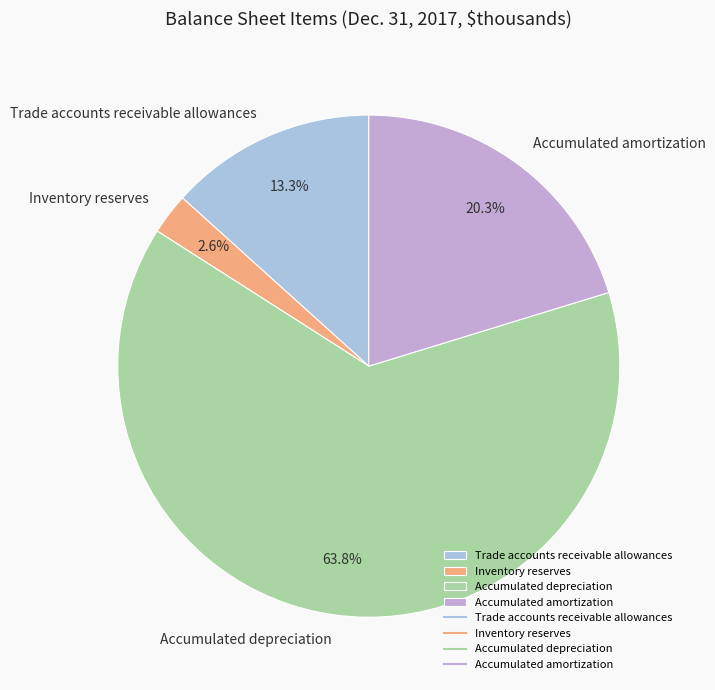

Which slice is the smallest?

Inventory reserves